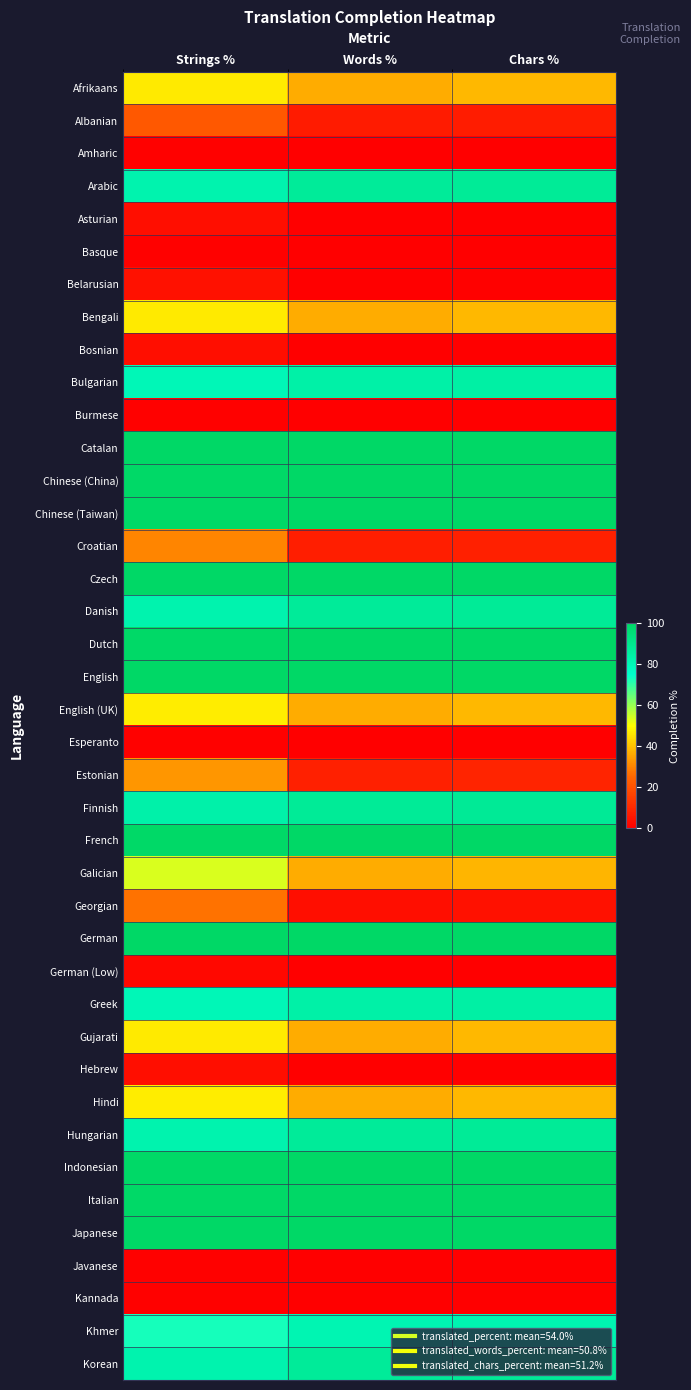

What is the total value across all series at Strings %?

2161.9